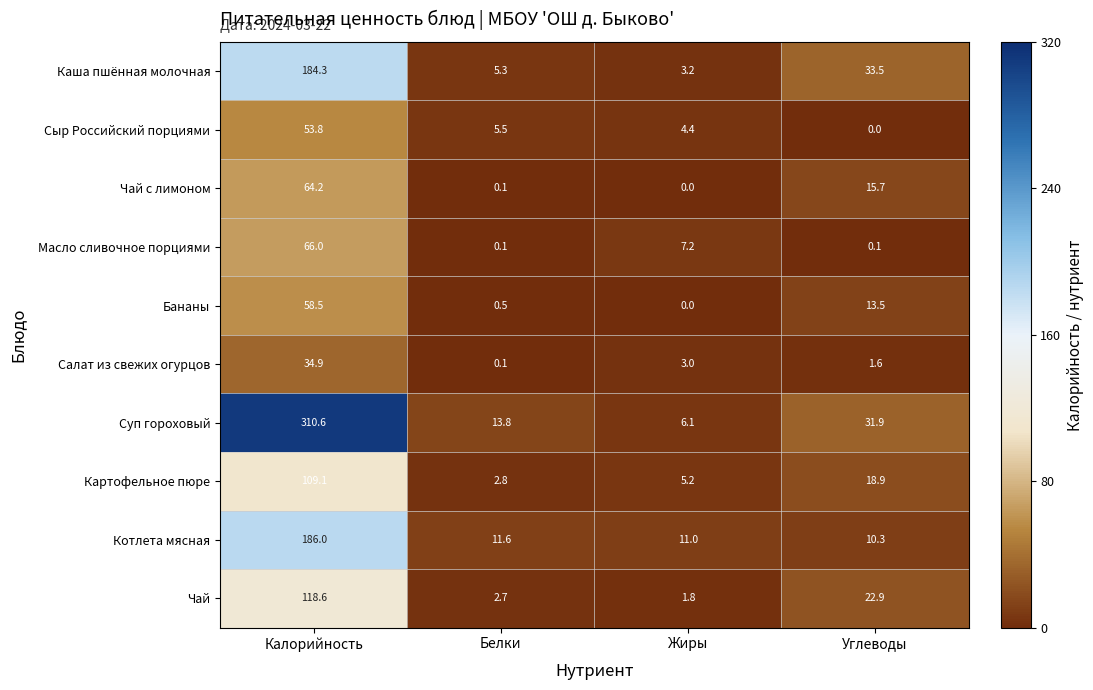

What is the sum of the Суп гороховый values at Калорийность and Жиры?

316.7